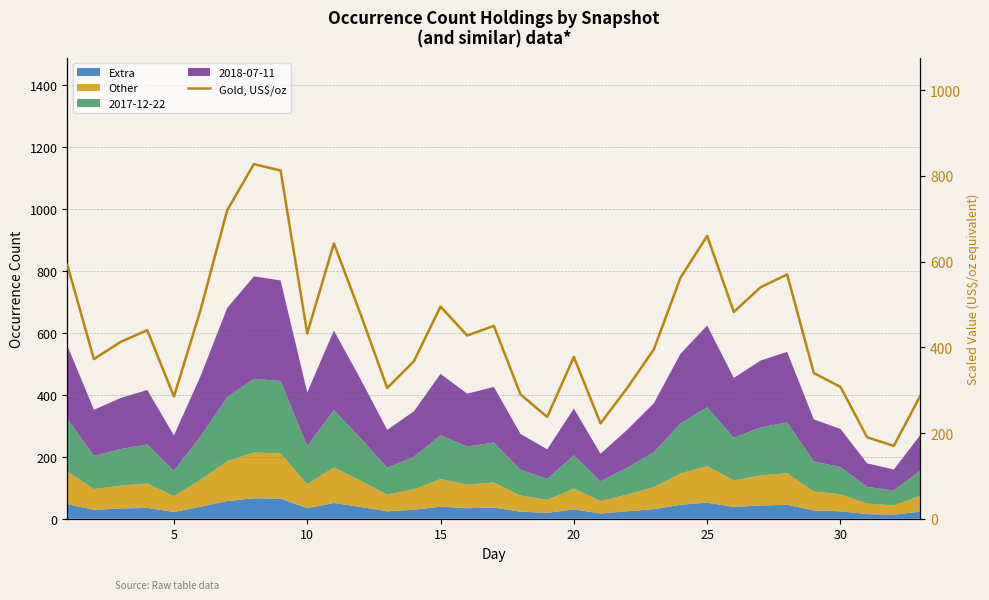

What is the greatest value displayed?

827.5